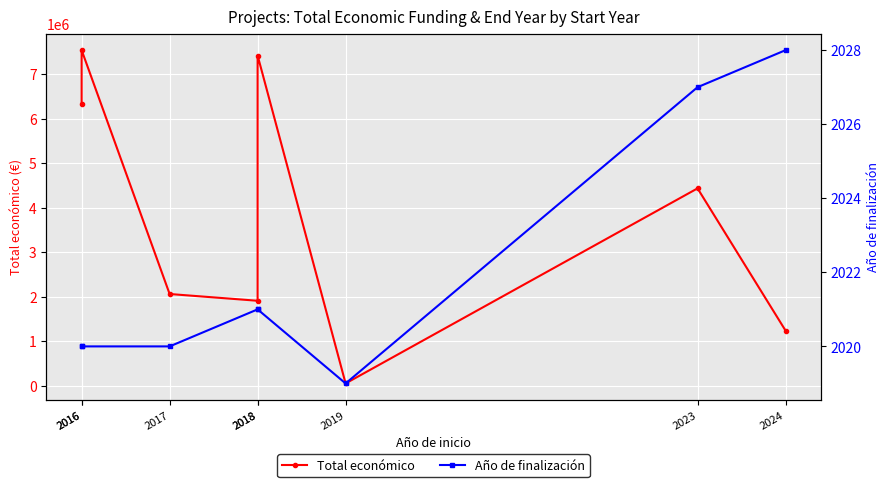

What is the sum of all Total económico values?

30965852